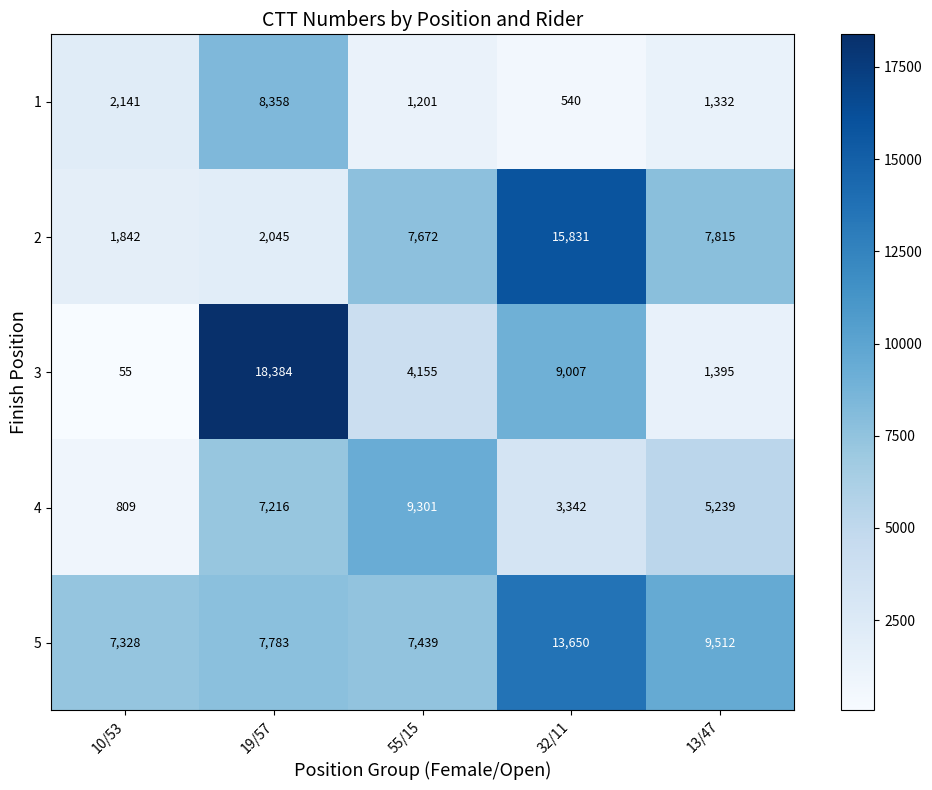

True or false: 3 has a value of 18384 at 19/57.

True